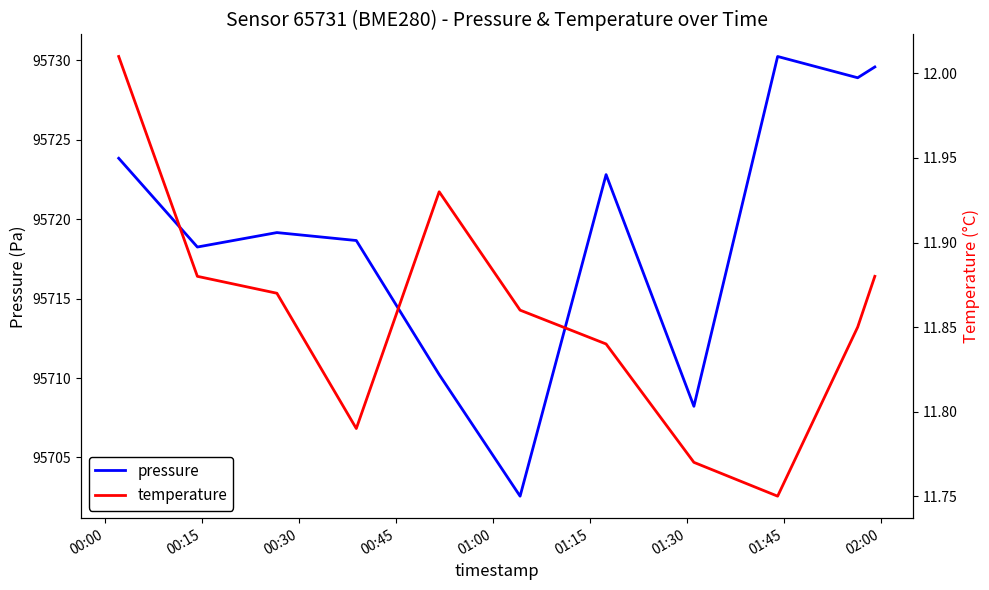

True or false: temperature and pressure cross at least once.

False